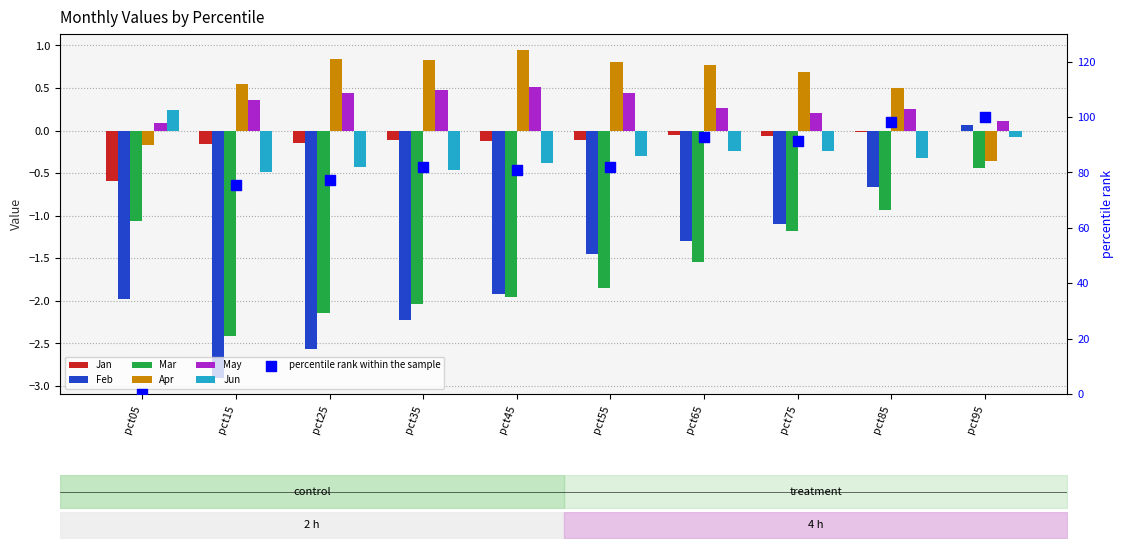

At which category is the sum across all series the highest?

pct95